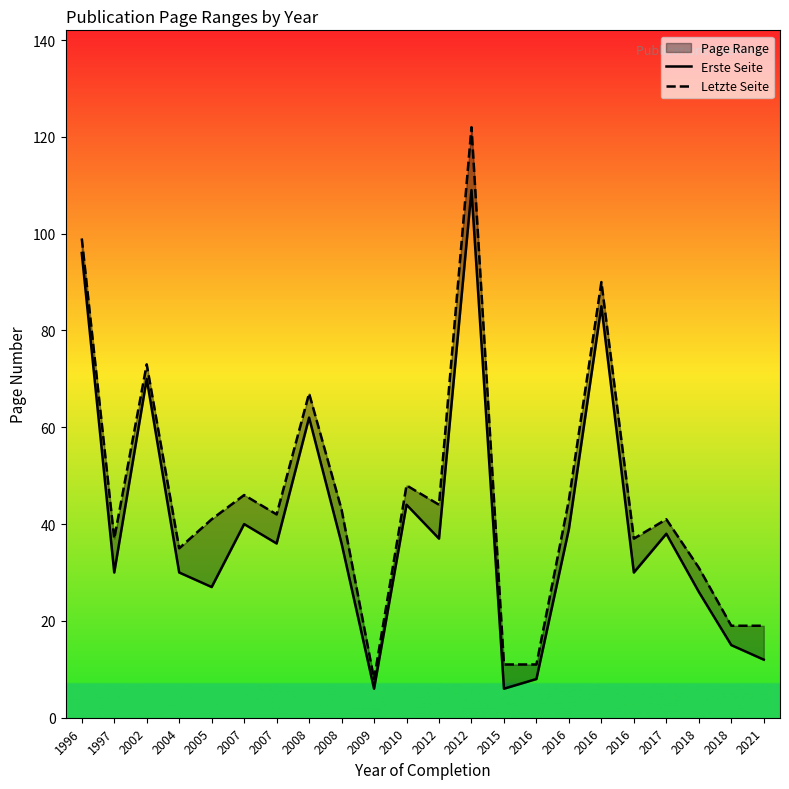

What is the difference between the Letzte Seite values at 2016 and 2008?

2